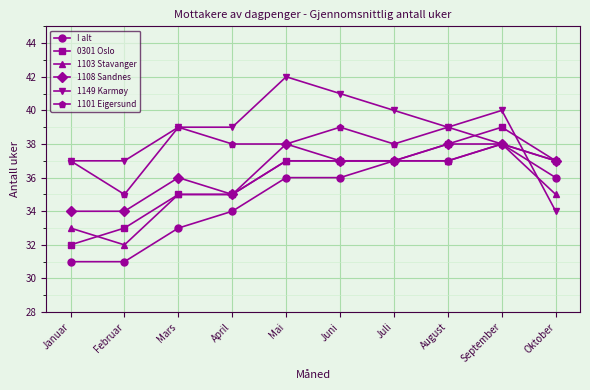

Where is the first local minimum for 1101 Eigersund?

Februar